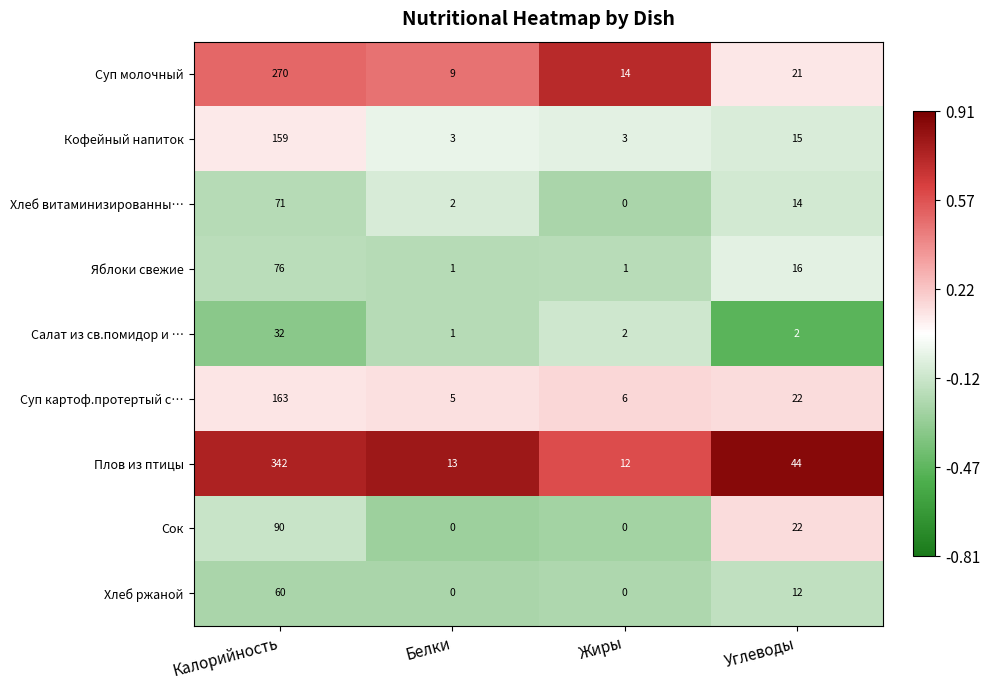

What is the lowest value of the Суп картоф.протертый с… series?

5